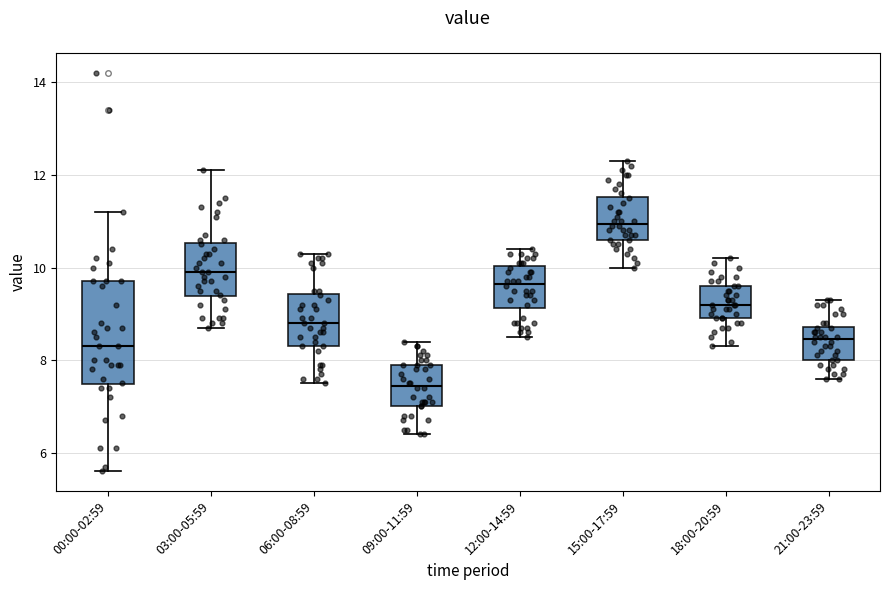

Which box is the tallest, from its lower edge to its upper edge?

00:00-02:59